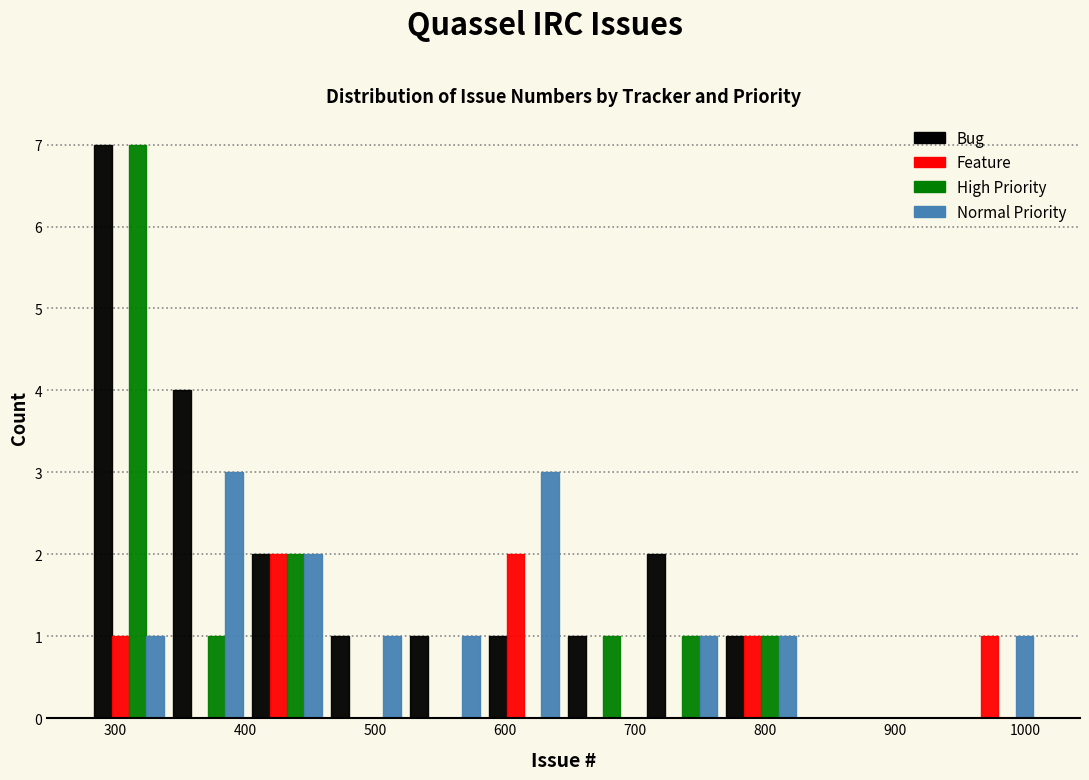

Reading left to right, list every range on the x-axis with the height of the bar of each series over it. Neither the bar edges nor the heights are printed on the chart, so give them approximately, as read against the axes.

280 to 340: Bug=7	Feature=1	High Priority=7	Normal Priority=1
340 to 400: Bug=4	Feature=0	High Priority=1	Normal Priority=3
400 to 460: Bug=2	Feature=2	High Priority=2	Normal Priority=2
460 to 520: Bug=1	Feature=0	High Priority=0	Normal Priority=1
520 to 580: Bug=1	Feature=0	High Priority=0	Normal Priority=1
580 to 650: Bug=1	Feature=2	High Priority=0	Normal Priority=3
650 to 710: Bug=1	Feature=0	High Priority=1	Normal Priority=0
710 to 770: Bug=2	Feature=0	High Priority=1	Normal Priority=1
770 to 830: Bug=1	Feature=1	High Priority=1	Normal Priority=1
830 to 890: Bug=0	Feature=0	High Priority=0	Normal Priority=0
890 to 950: Bug=0	Feature=0	High Priority=0	Normal Priority=0
950 to 1010: Bug=0	Feature=1	High Priority=0	Normal Priority=1